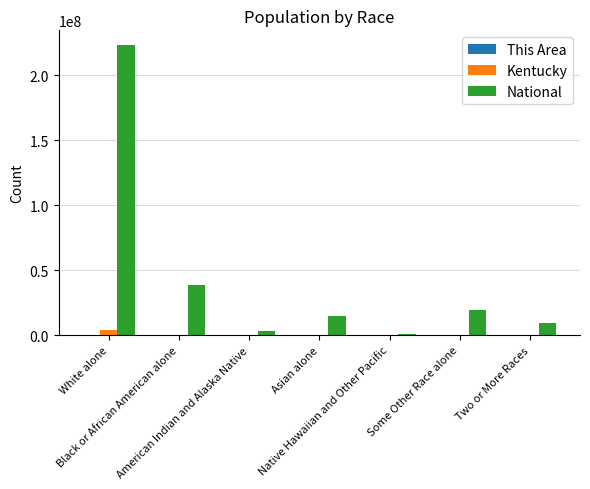

Which series has the largest total across all categories?

National